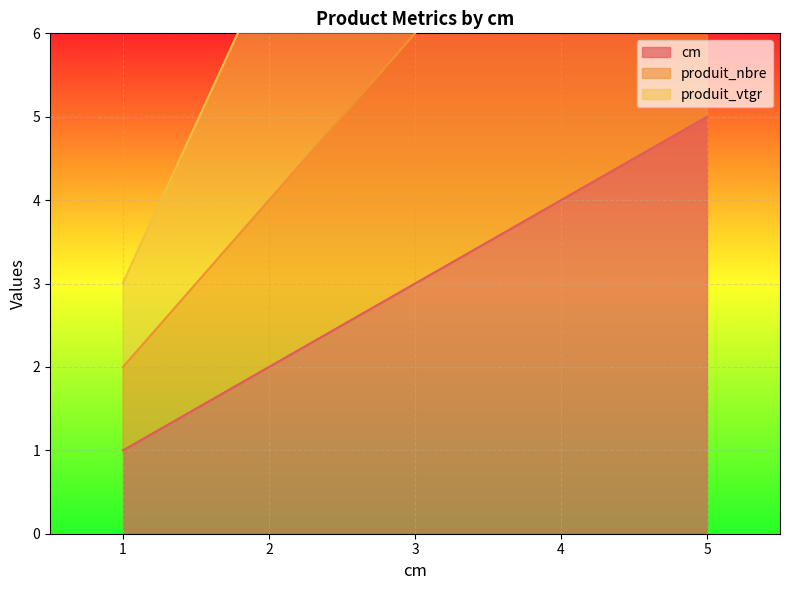

Which category has the lowest value in the produit_nbre series?

1